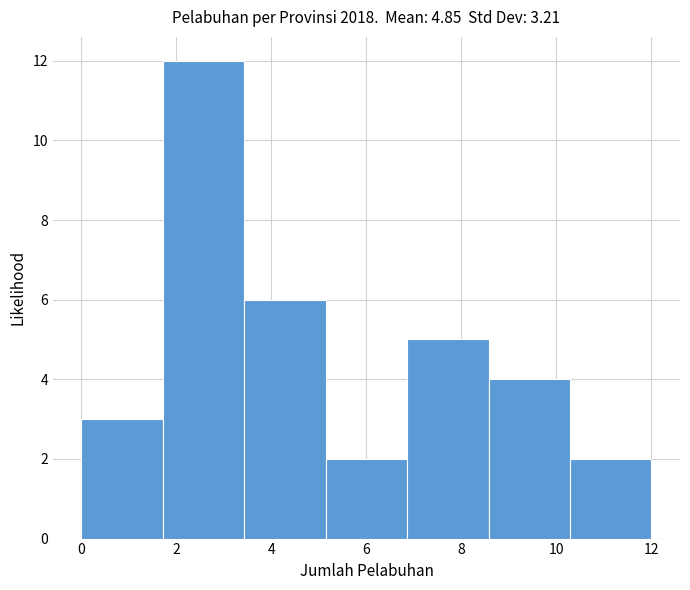

What is the height of the bar covering 10.2 to 12.0 on the x-axis? Neither the bar edges nor the heights are printed on the chart, so give them approximately, as read against the axes.

2